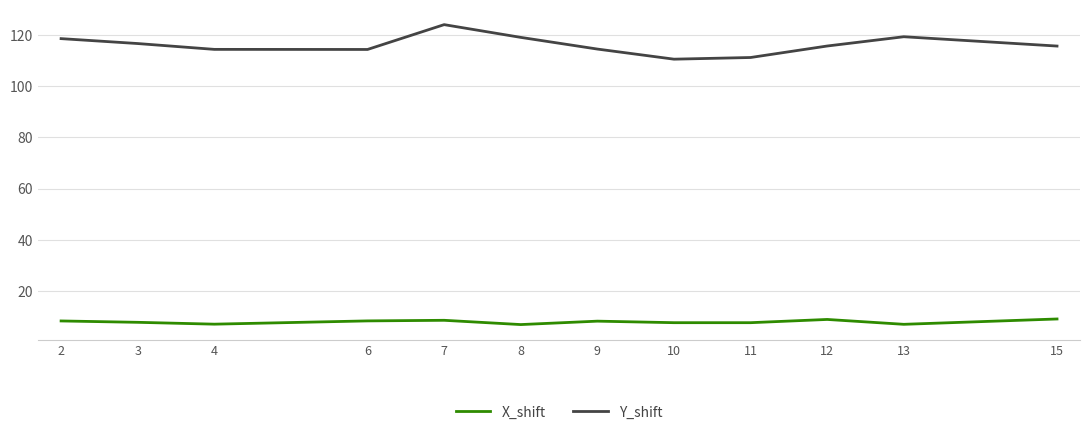

What are all the series names shown in the legend?

X_shift, Y_shift